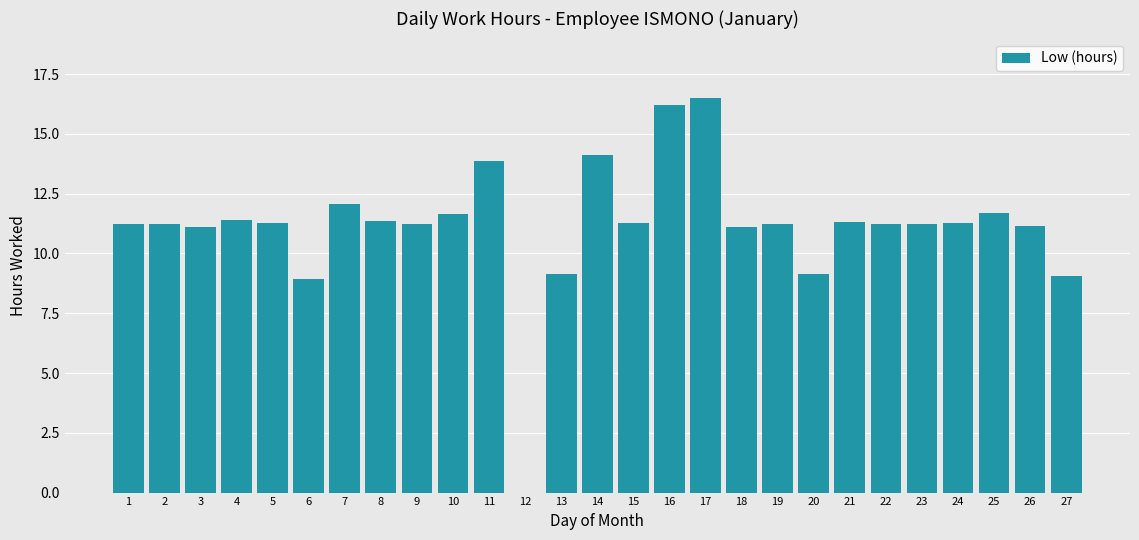

Is it true that the value at 24 is 18.2?

False